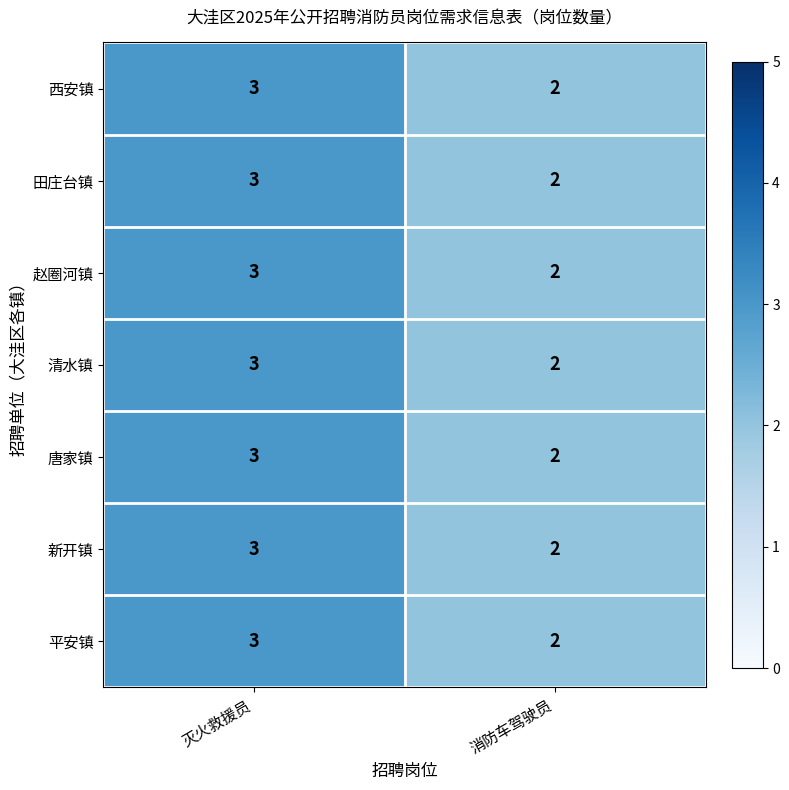

What is the approximate value of 田庄台镇 at 灭火救援员?

3